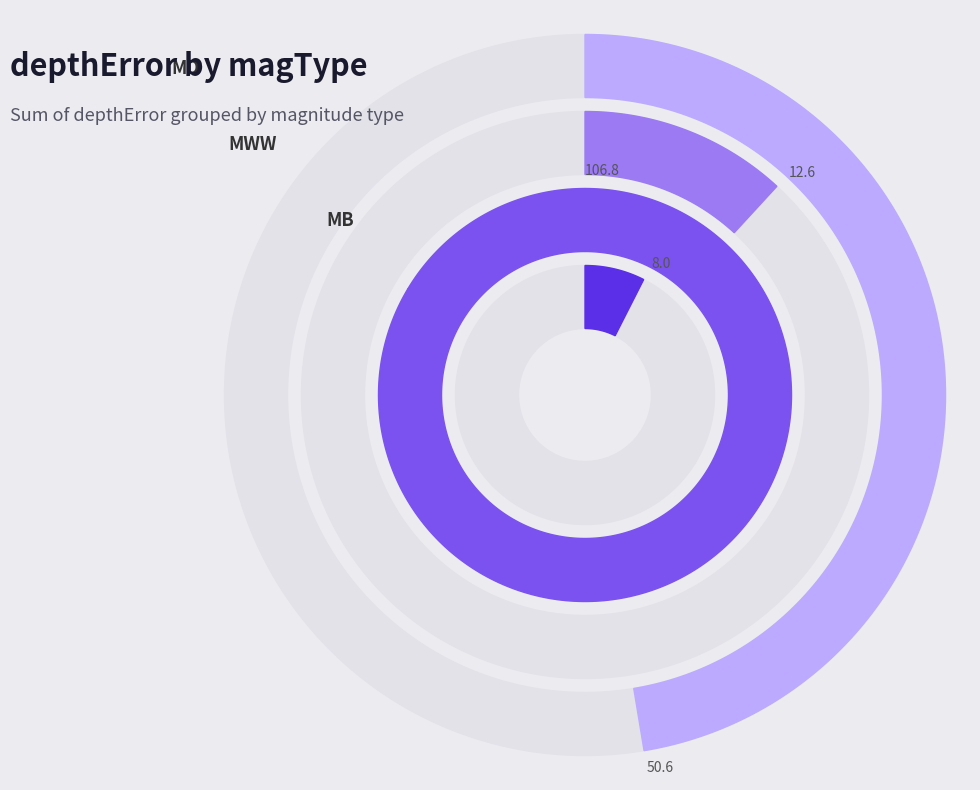

Does any single category account for the majority?

Yes